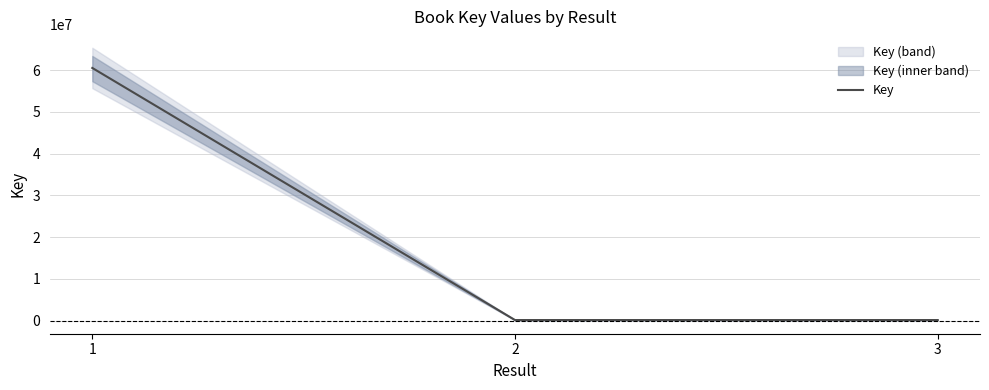

Reading right to left, extract all data points from this chart.

3=161239	2=161150	1=60515247